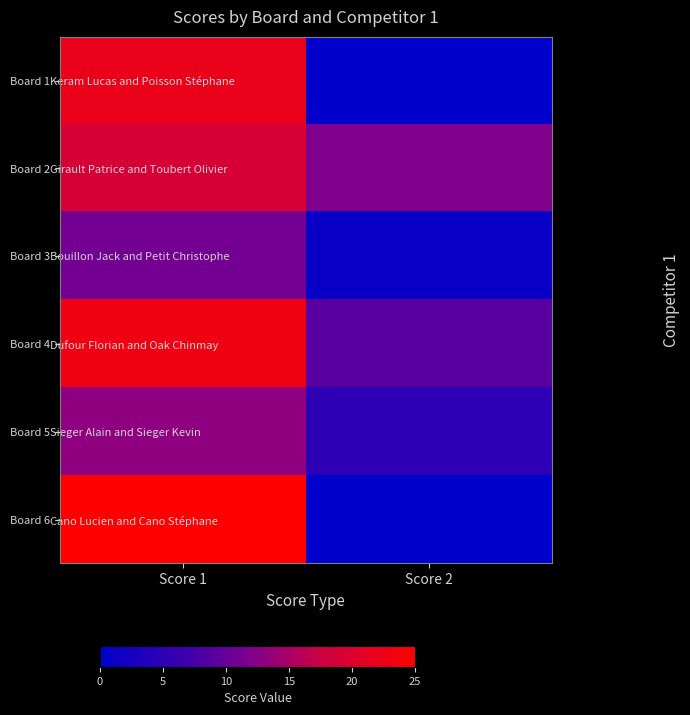

The Girault Patrice and Toubert Olivier series shows 19 at Score 1. True or false?

True